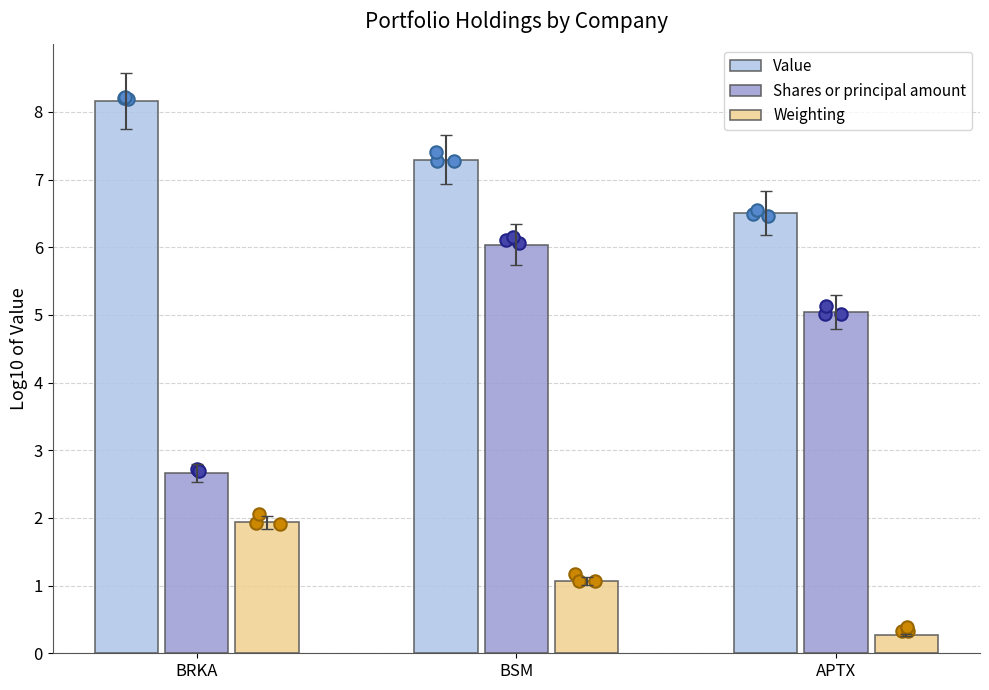

Which series has the largest Y range (max minus min)?

Shares or principal amount